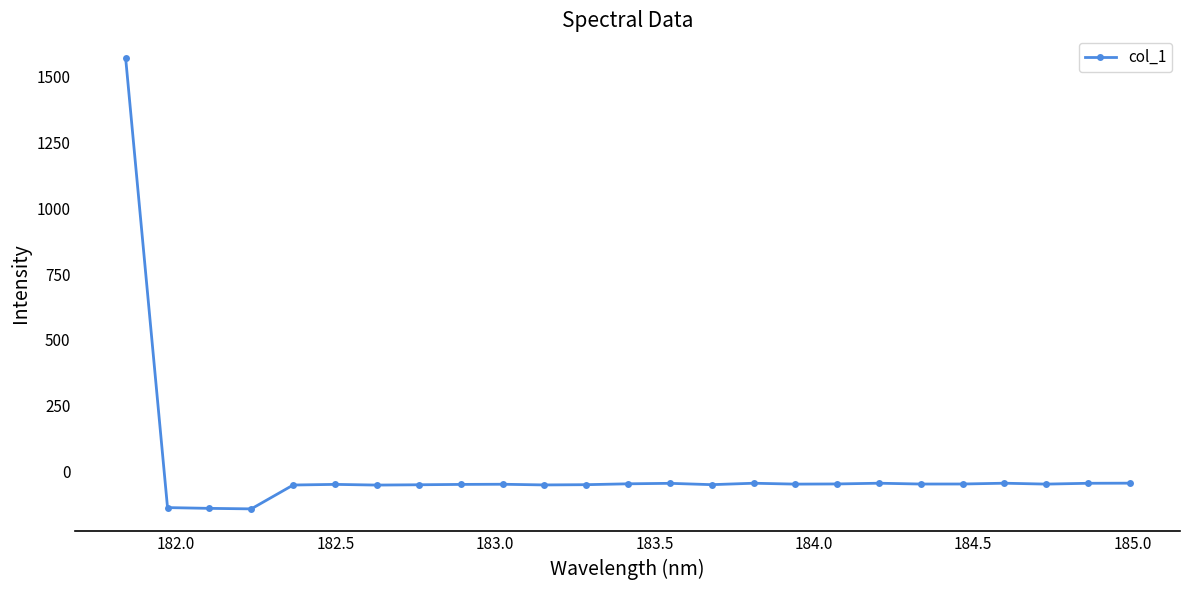

What is the minimum value shown in the chart?

-142.4